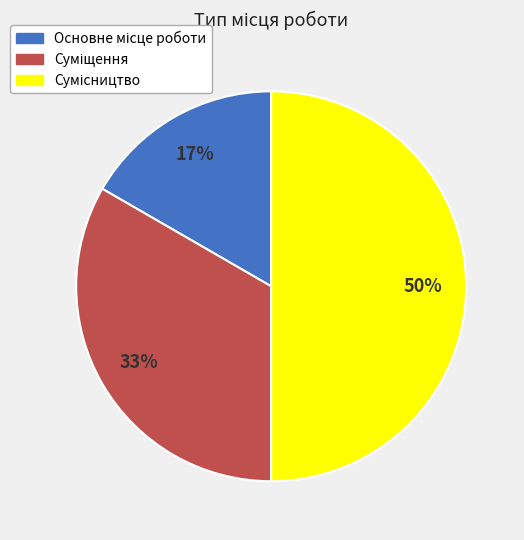

To the nearest percent, what is the average slice percentage?

33%